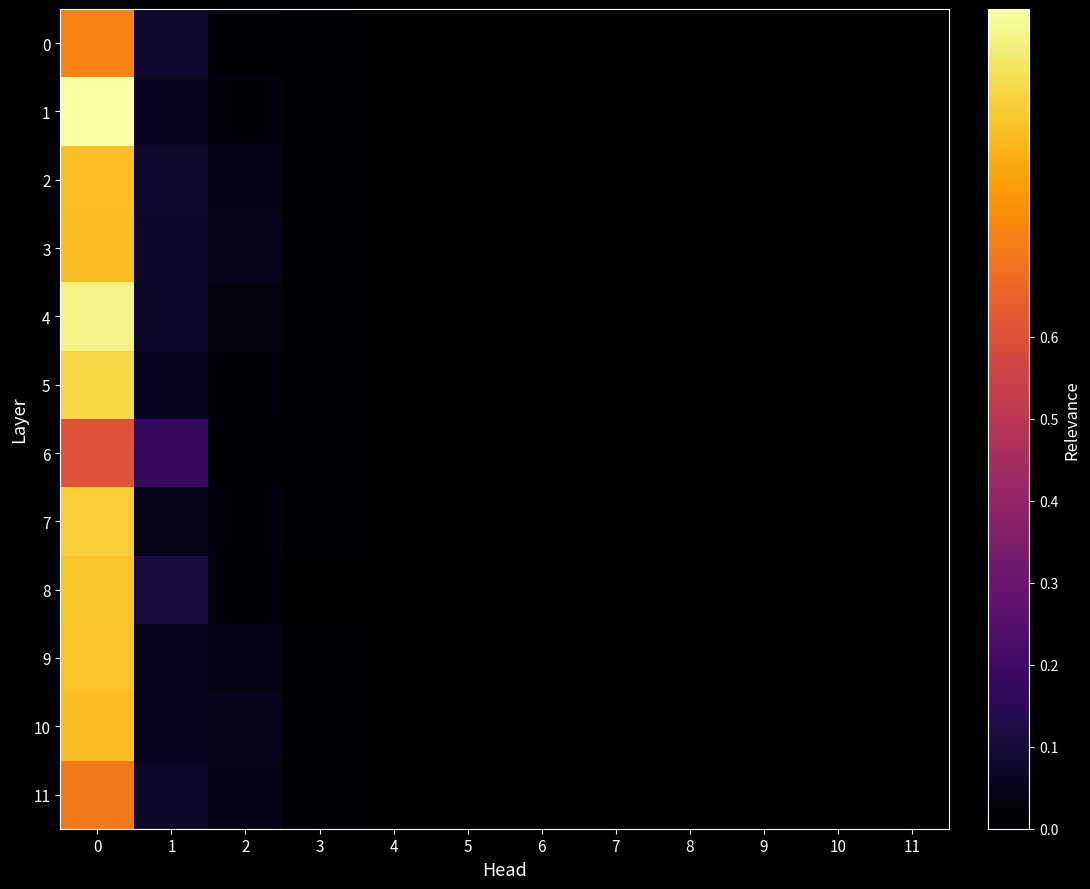

At how many categories does at least one series exceed 0?

4